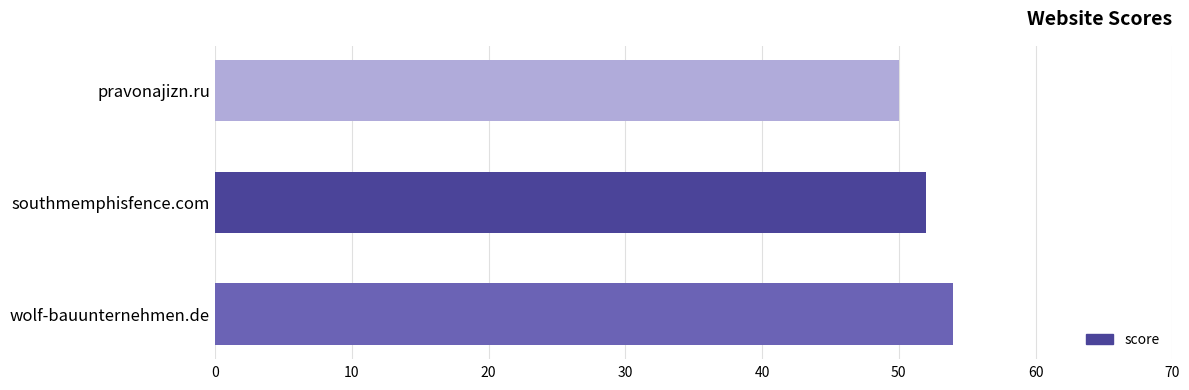

Reading top to bottom, what are all the values shown in this chart?

50	52	54